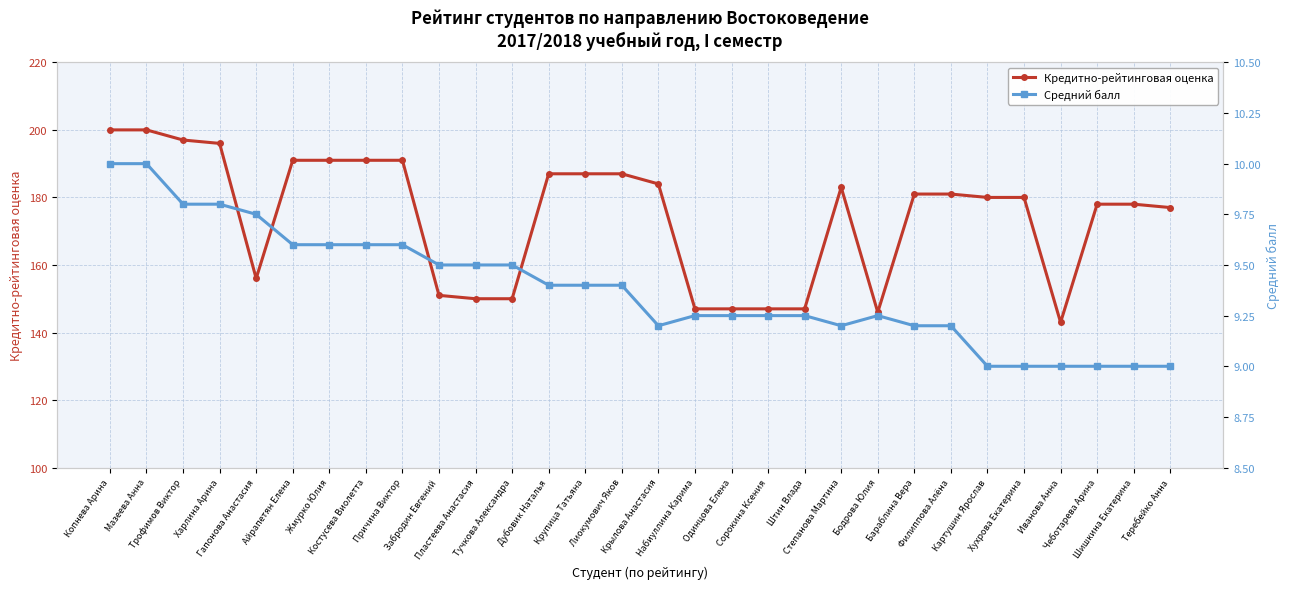

Is it true that Средний балл equals 5.5 at Копнева Арина?

False